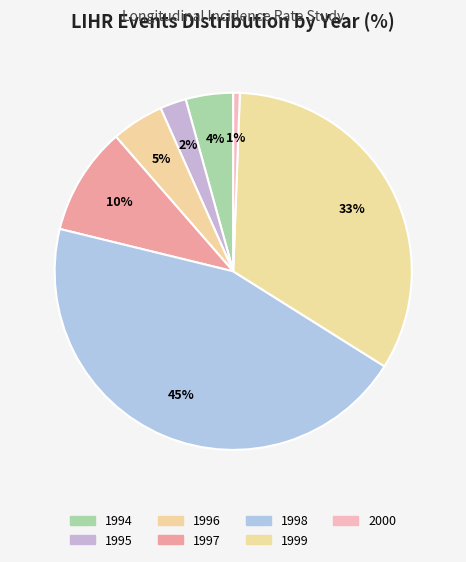

Does 1998 represent more than half of the total?

No